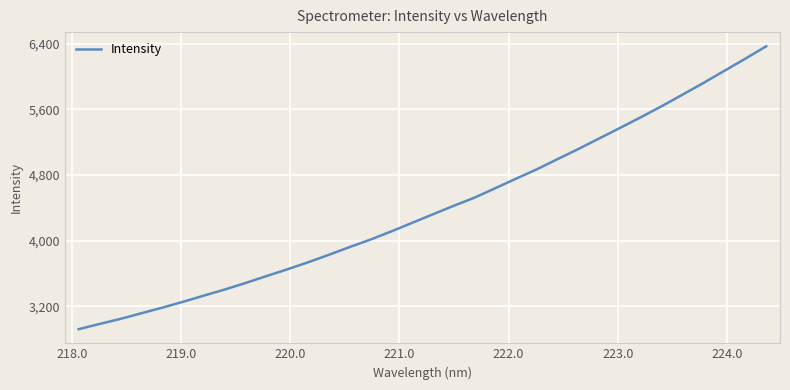

What is the minimum value shown in the chart?

2922.0